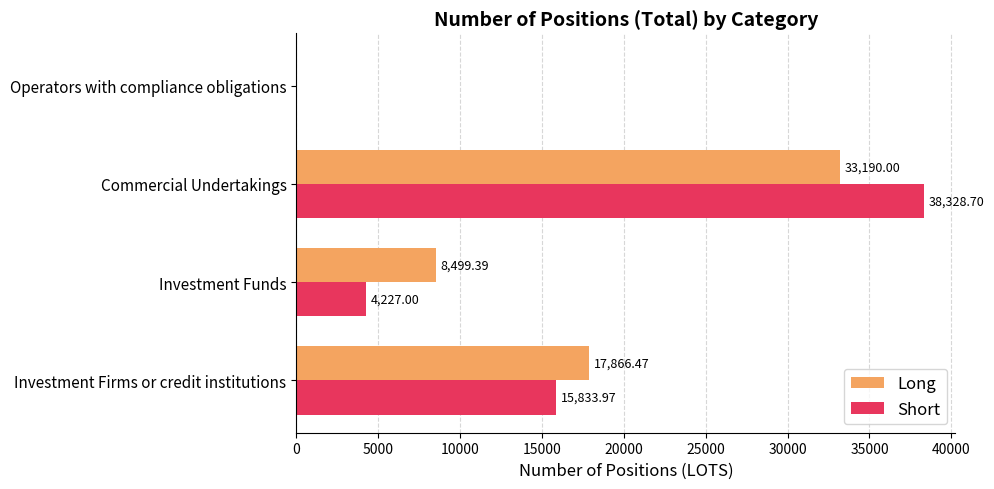

Which series changed the most between Investment Funds and Commercial Undertakings?

Short